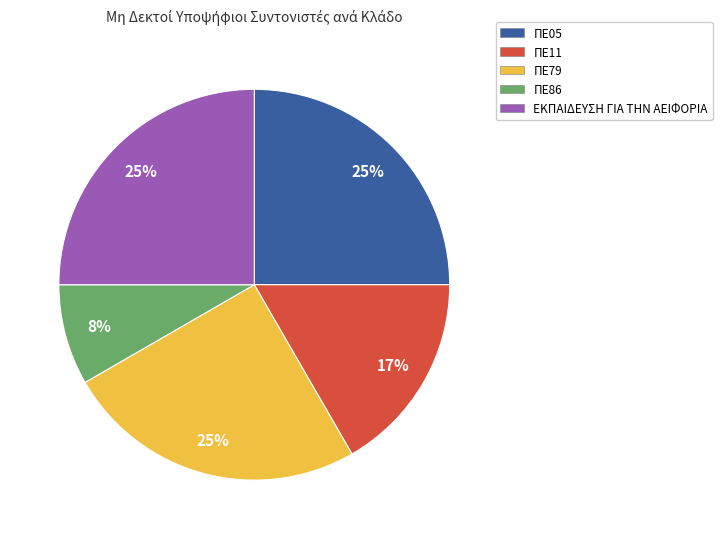

How many slices are in this pie chart?

5